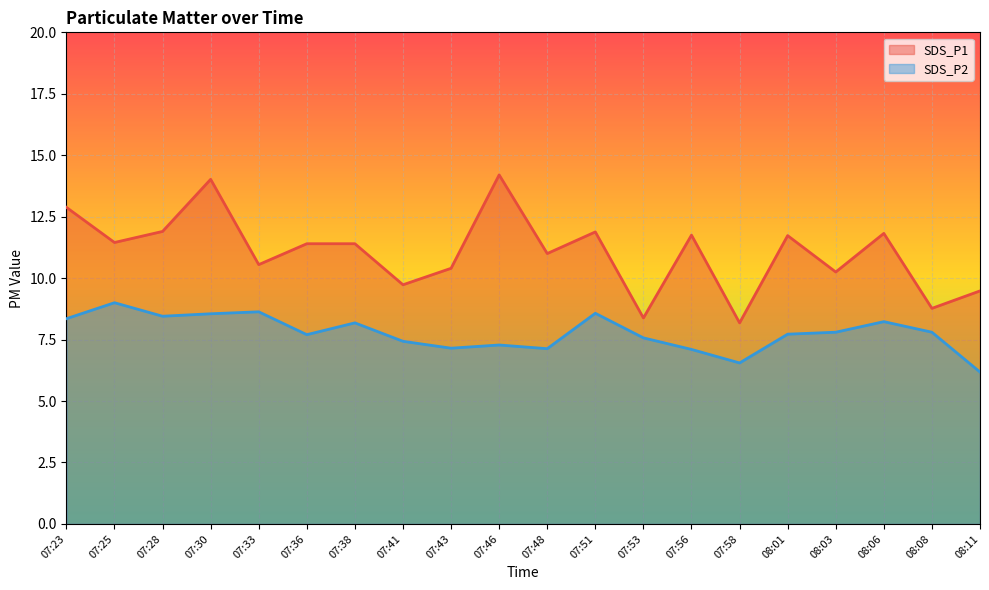

What is the label of the 6th point from the left?

07:36